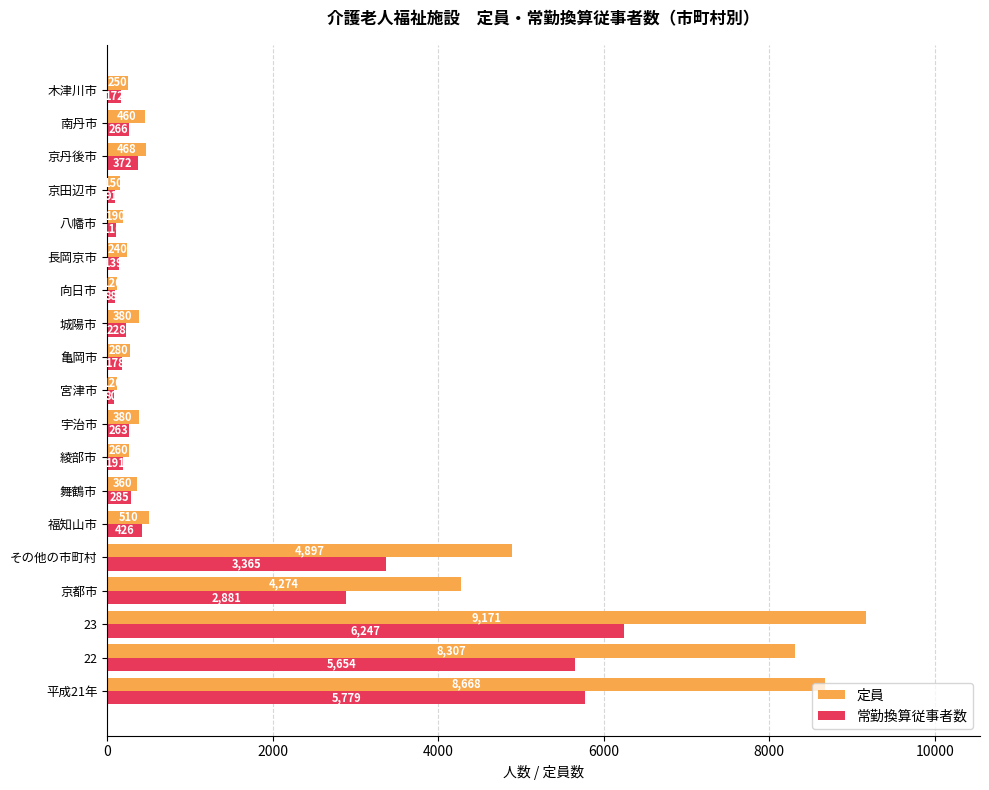

What is the greatest value displayed?

9171